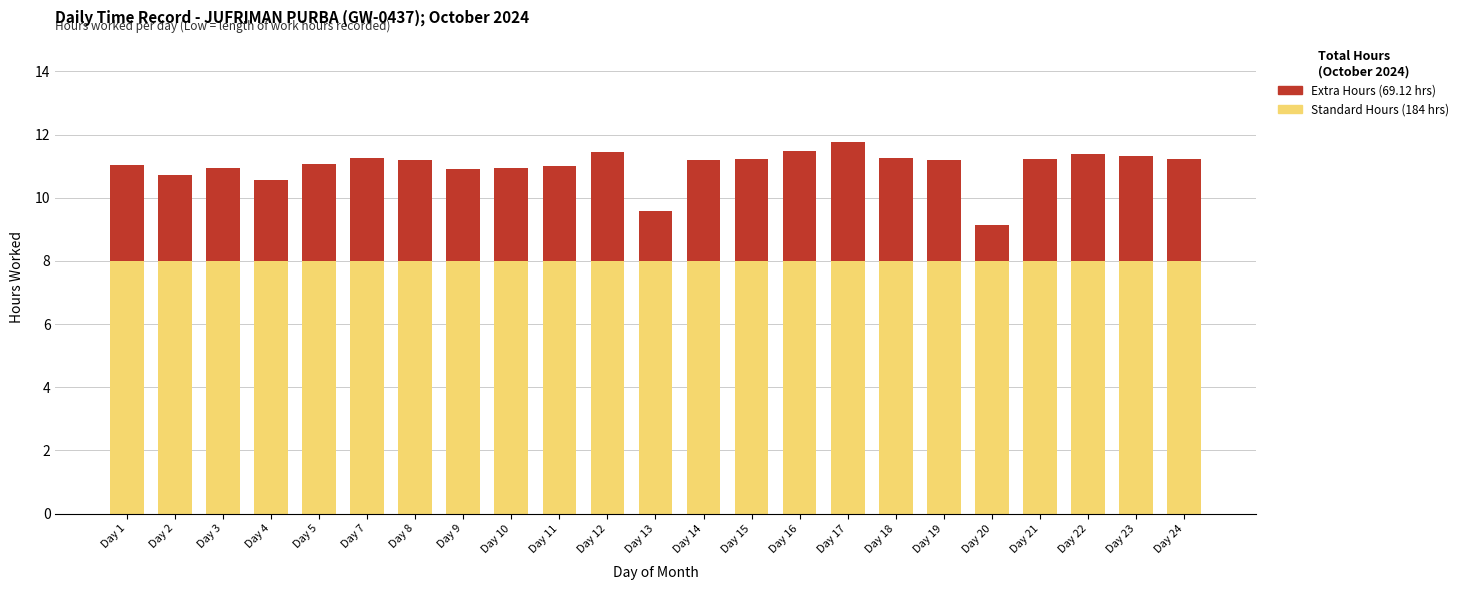

What is the total value across all series at Day 5?

11.1